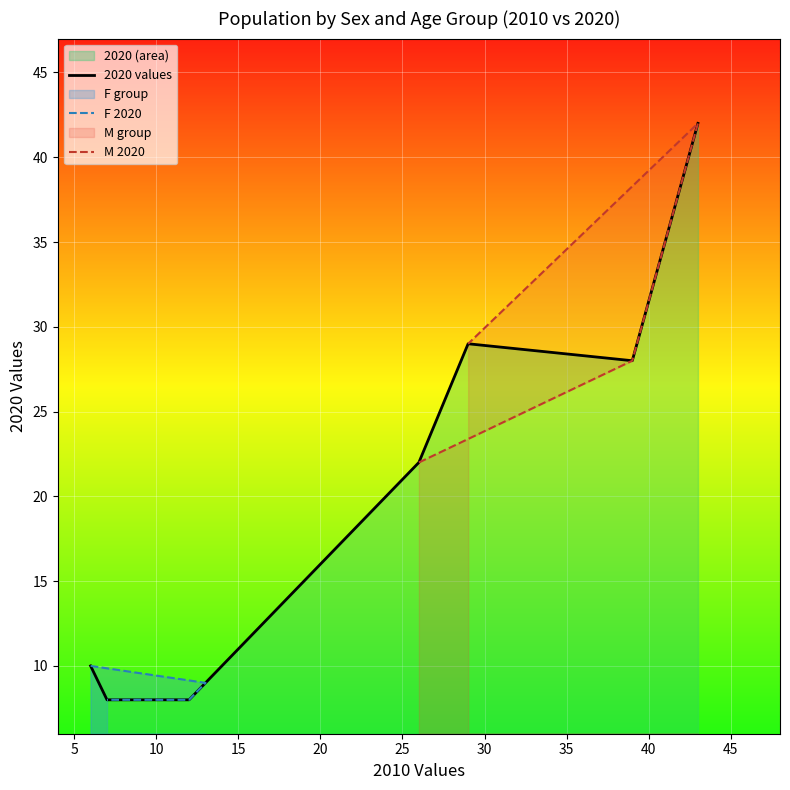

What value does the F series have at 3?

7